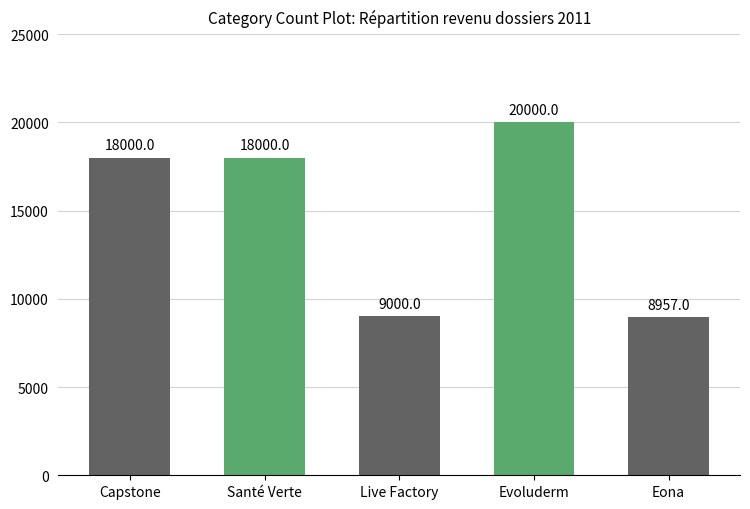

What is the approximate value at Eona, to the nearest 100?

9000